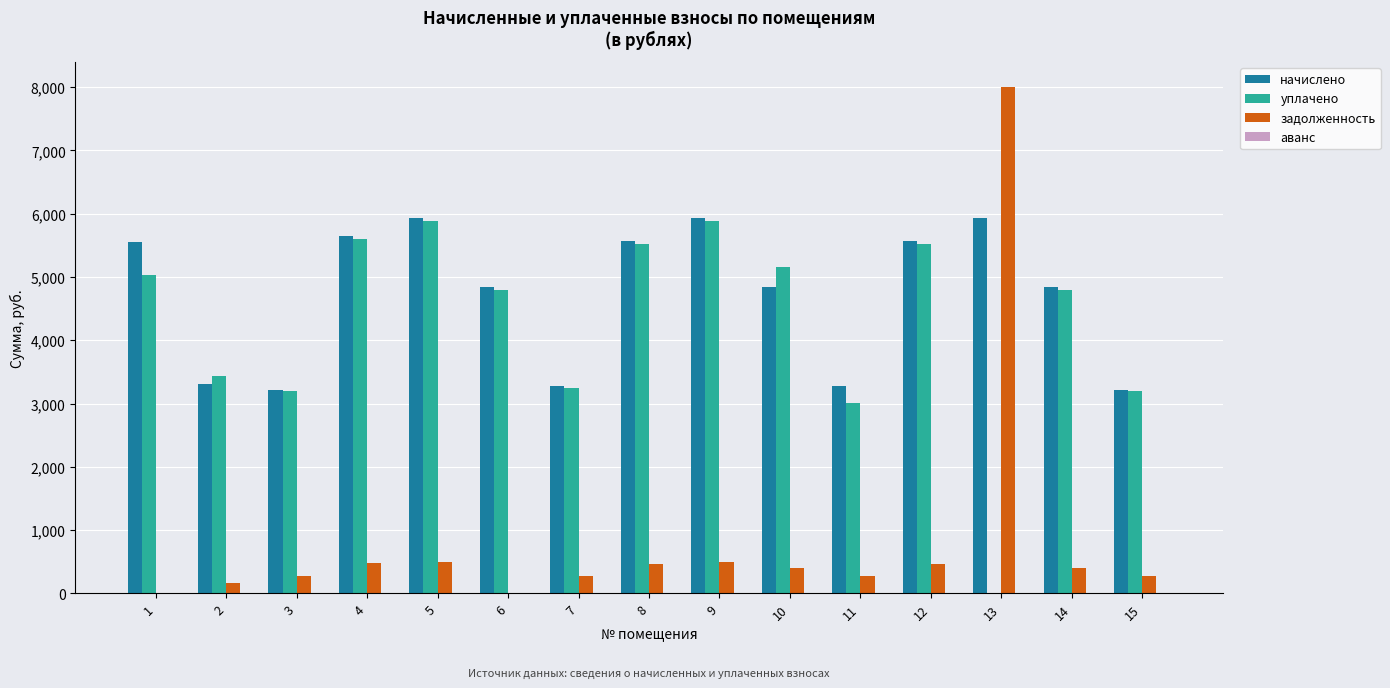

The задолженность series shows 272.9 at 7. True or false?

True